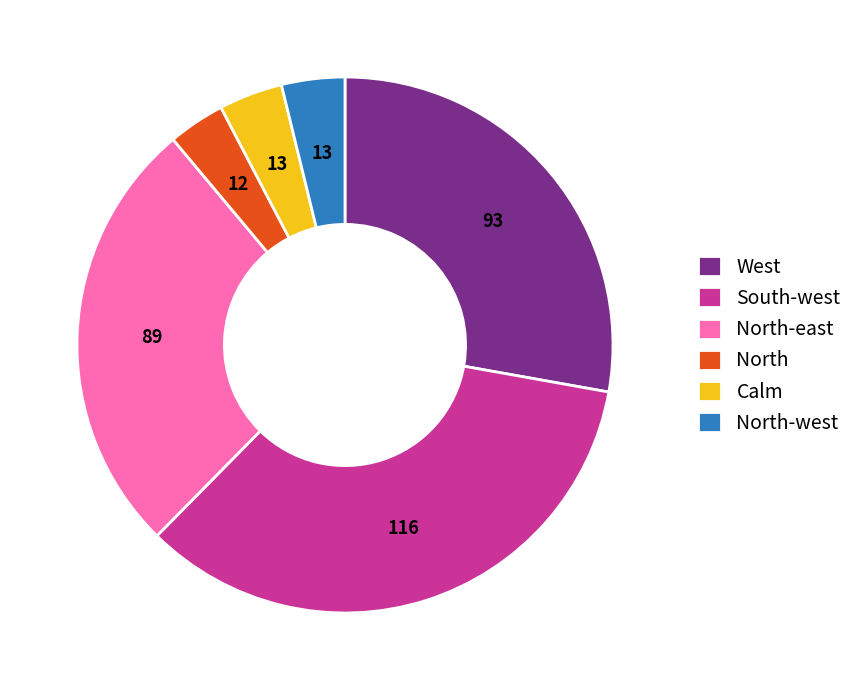

Combined, do North-west and Calm account for over 50%?

No